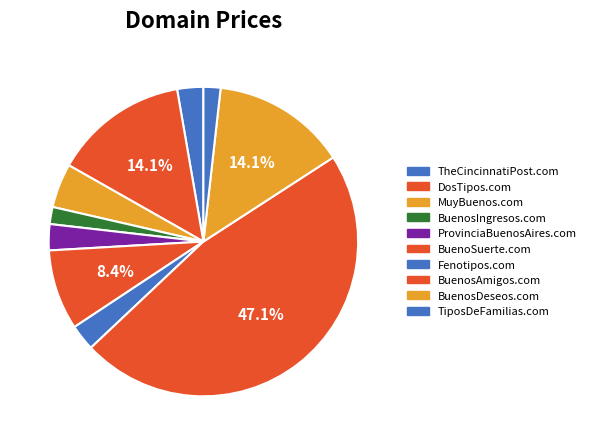

Is it true that TiposDeFamilias.com is 8% of the pie?

False